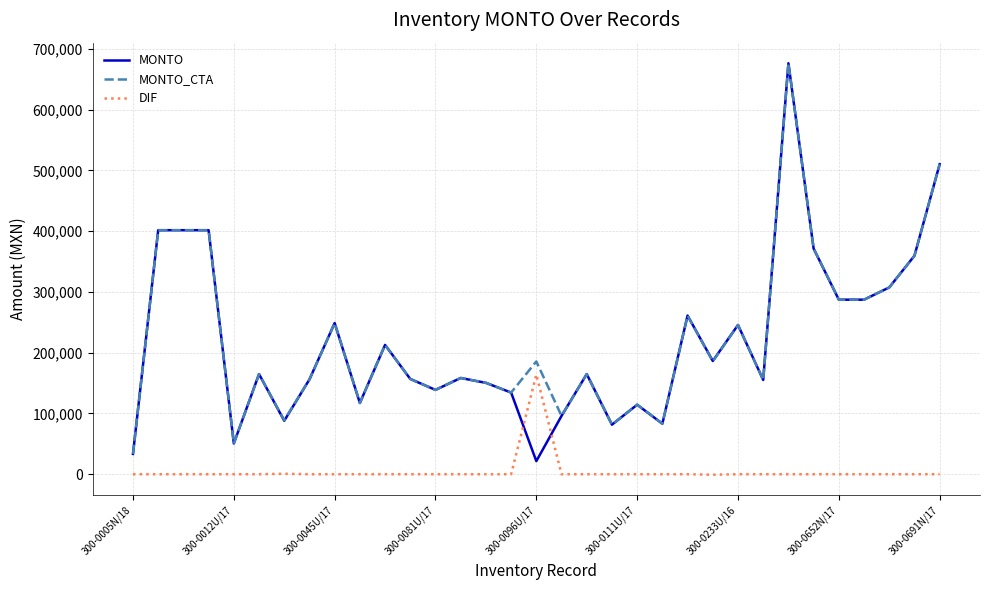

Which series has the largest range (max minus min)?

MONTO